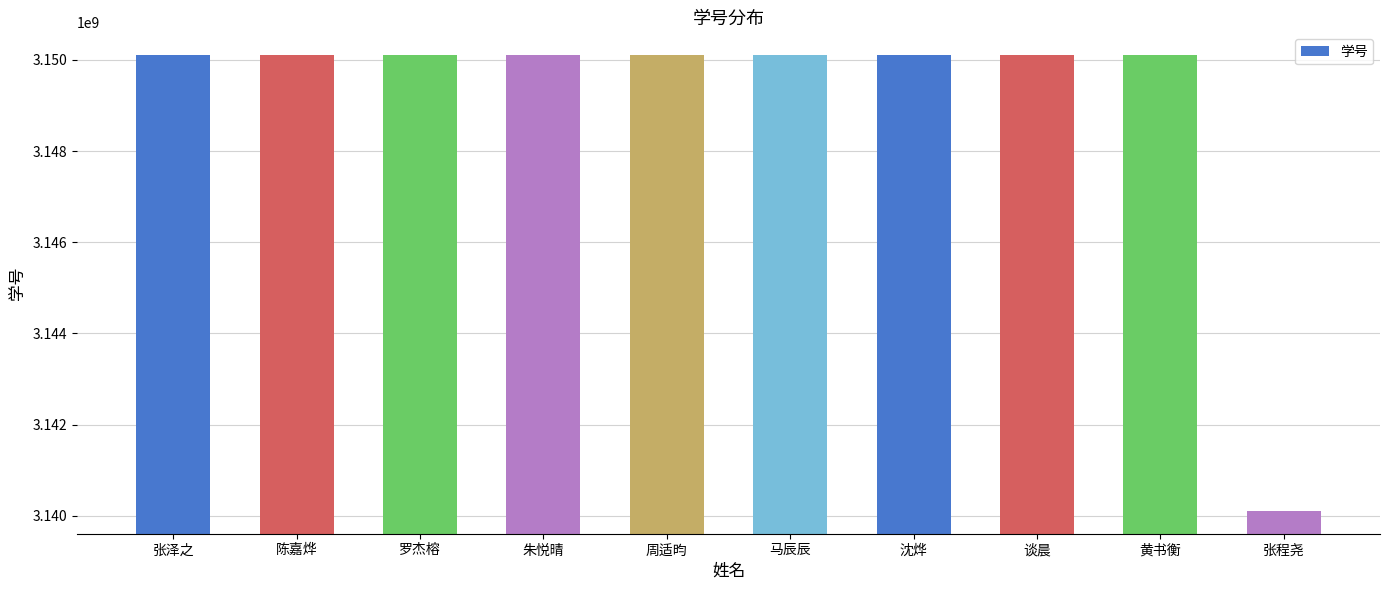

True or false: the data shows 1006139176 at 谈晨.

False